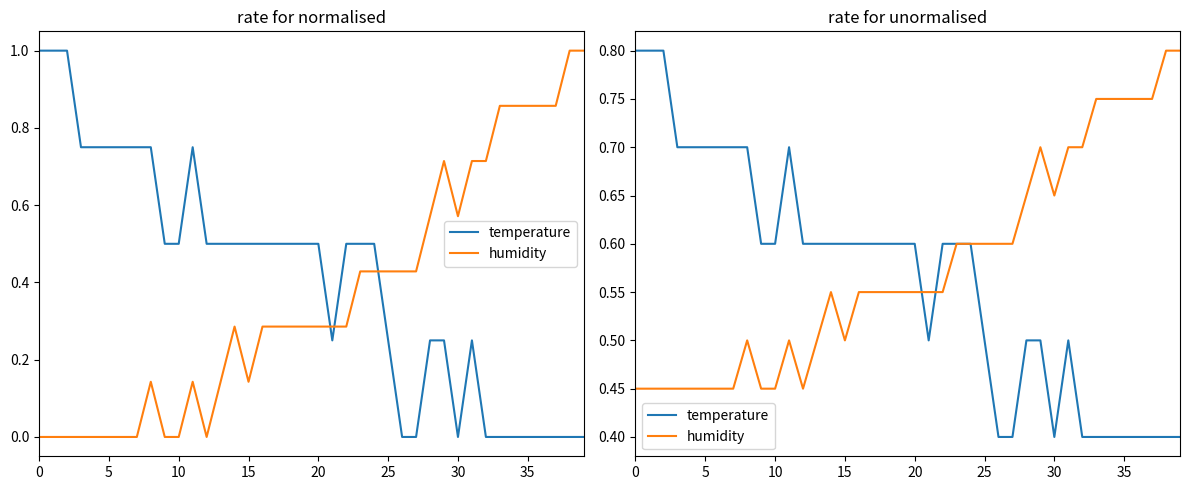

Which category has the lowest value across all series?

26